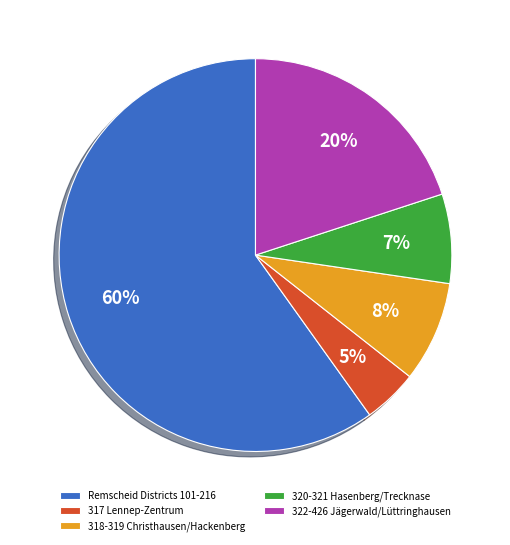

The 318-319 Christhausen/Hackenberg slice represents 8% of the pie. True or false?

True